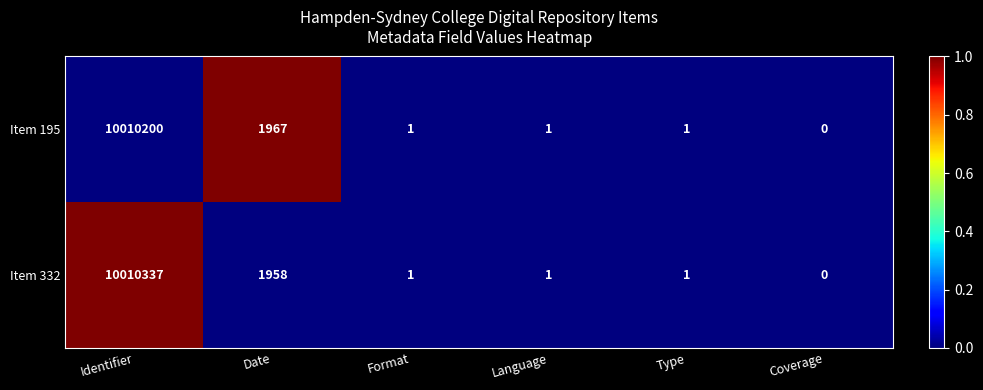

Where does the Item 195 series first go above 1?

Identifier